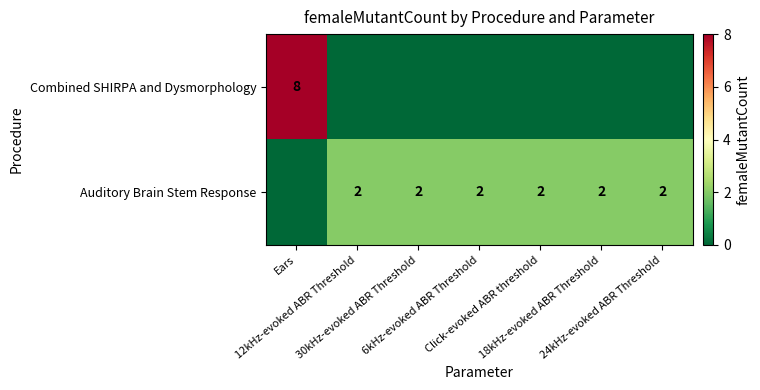

What is the difference between the highest and lowest values at 12kHz-evoked ABR Threshold?

2